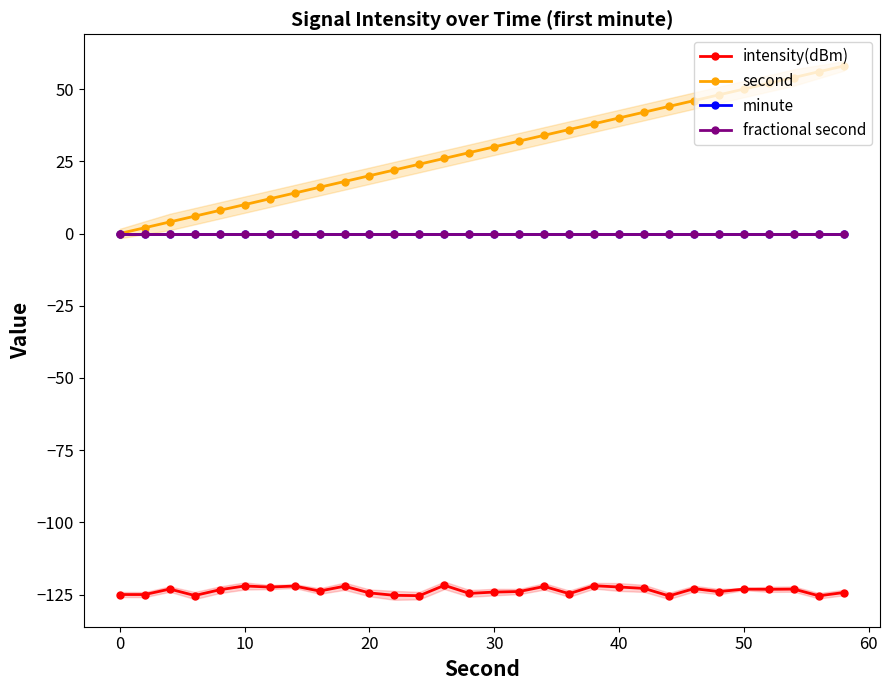

Is the value of intensity(dBm) at 25 greater than the value of fractional second at 26?

No